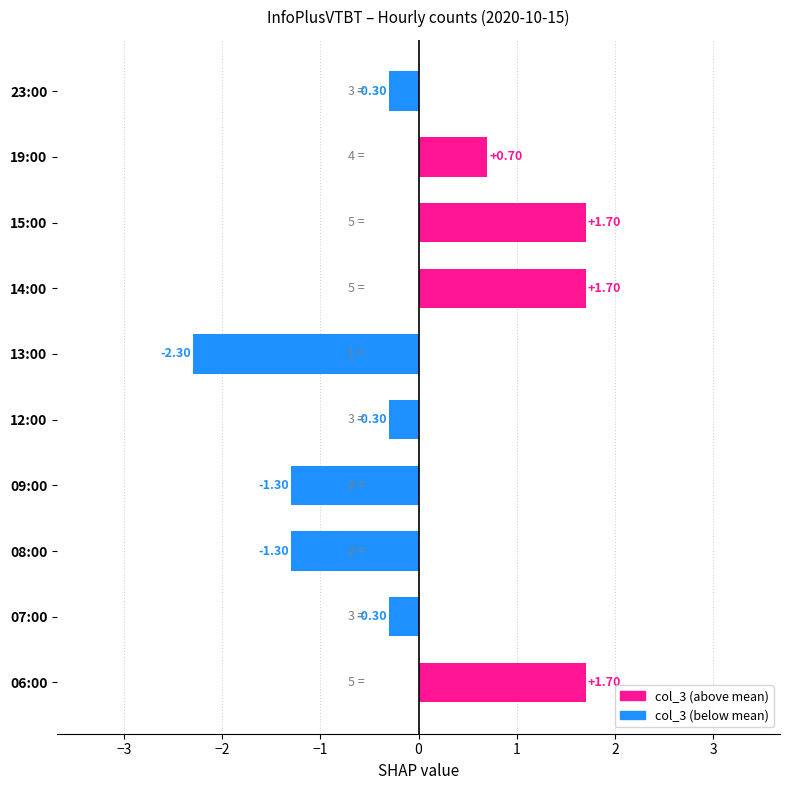

What is the difference between the maximum and second lowest values?

3.0